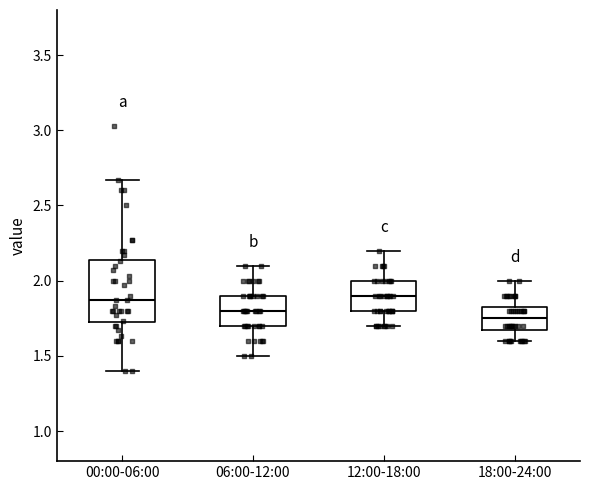

Reading left to right, read every box against the y-axis: the position of its median line, the range the box covers, and the ends of its whiskers. The values are not printed on the chart, so give them approximately, as read against the axis.

00:00-06:00: median 1.85, box 1.70 to 2.15, whiskers 1.40 to 2.65
06:00-12:00: median 1.80, box 1.70 to 1.90, whiskers 1.50 to 2.10
12:00-18:00: median 1.90, box 1.80 to 2.00, whiskers 1.70 to 2.20
18:00-24:00: median 1.75, box 1.70 to 1.85, whiskers 1.60 to 2.00